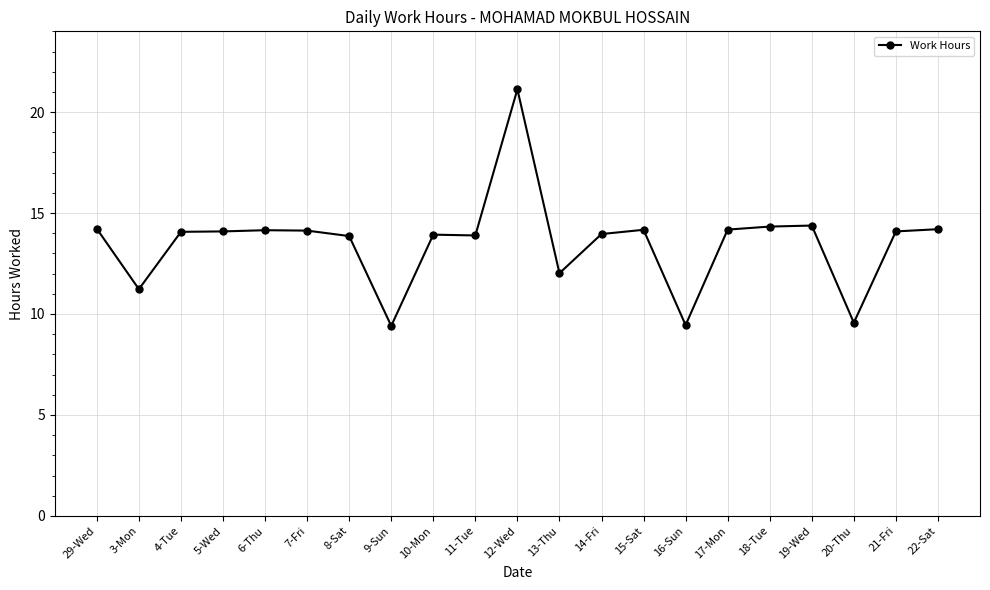

What is the label of the 2nd point from the right?

21-Fri